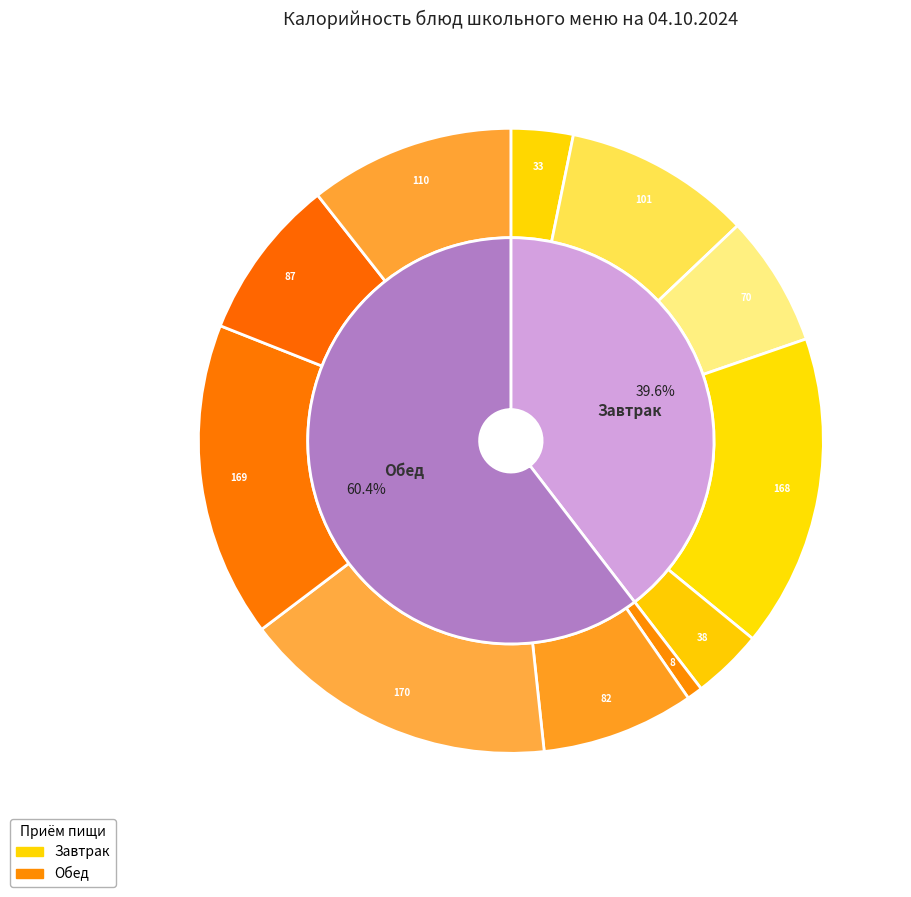

True or false: Компот из сухофруктов accounts for 2% of the total.

False